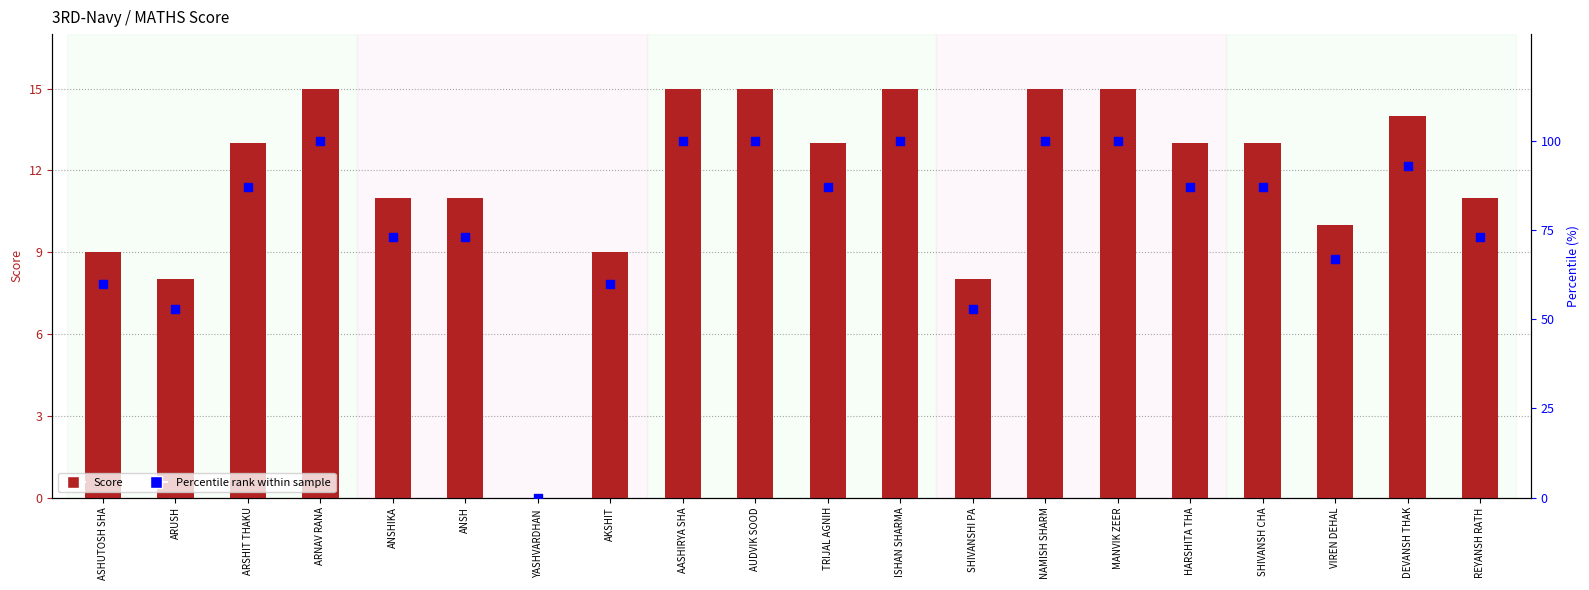

What are all the series names shown in the legend?

Score, Percentile rank